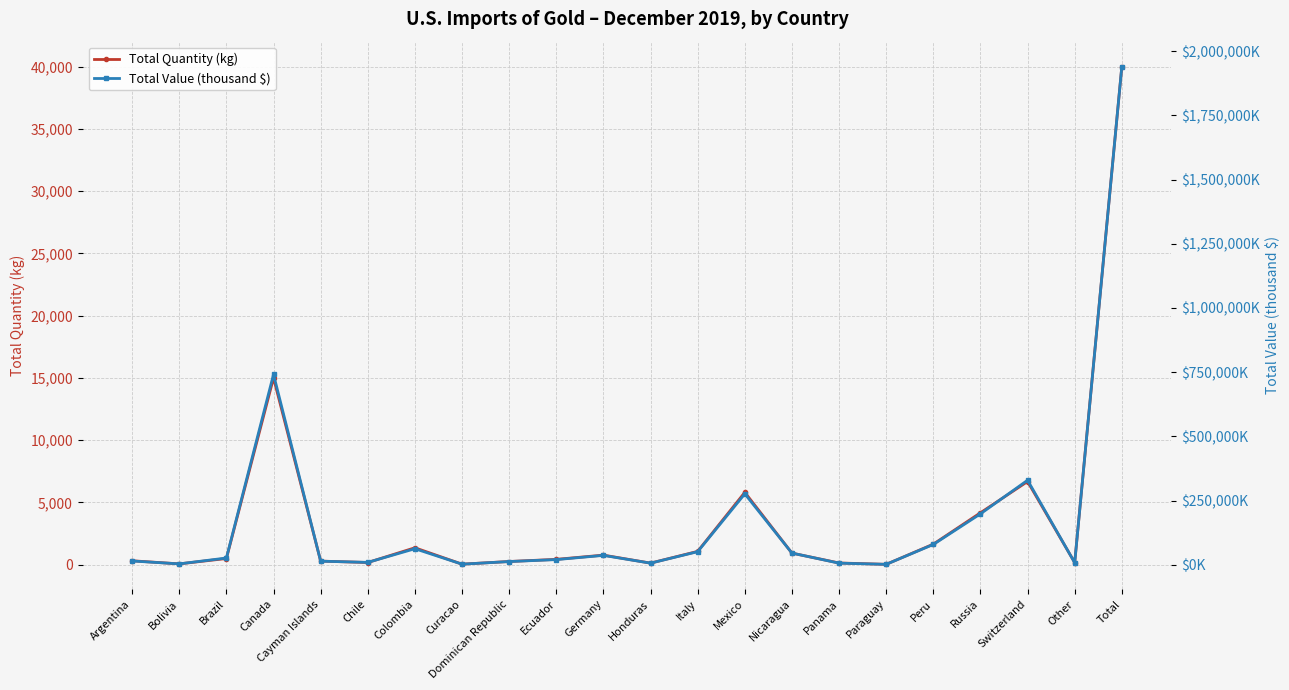

Where does the Total Quantity (kg) series first go above 497?

Brazil